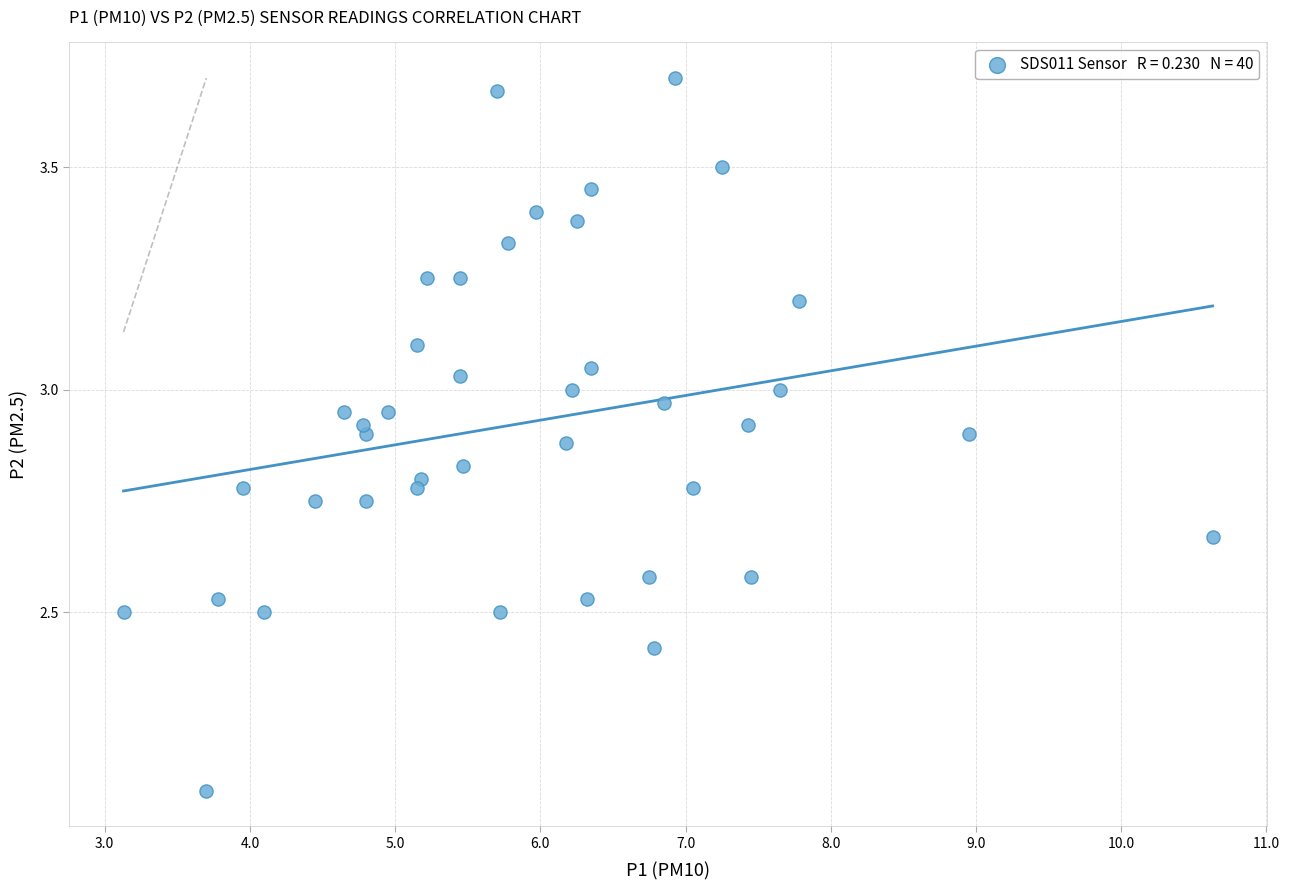

What is the range of X values (max minus min)?

7.5